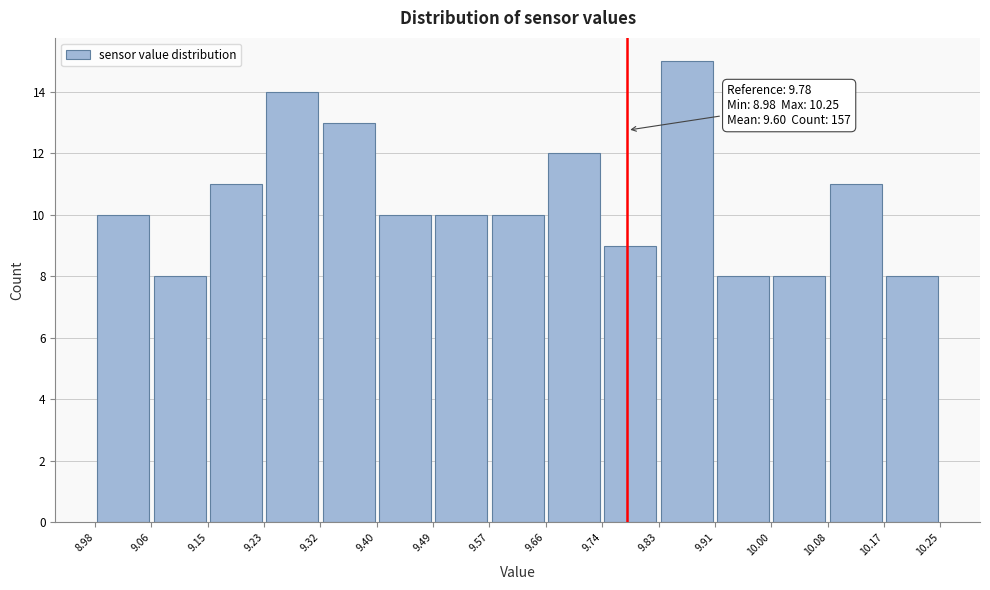

Which range on the x-axis has the tallest bar?

9.83 to 9.91